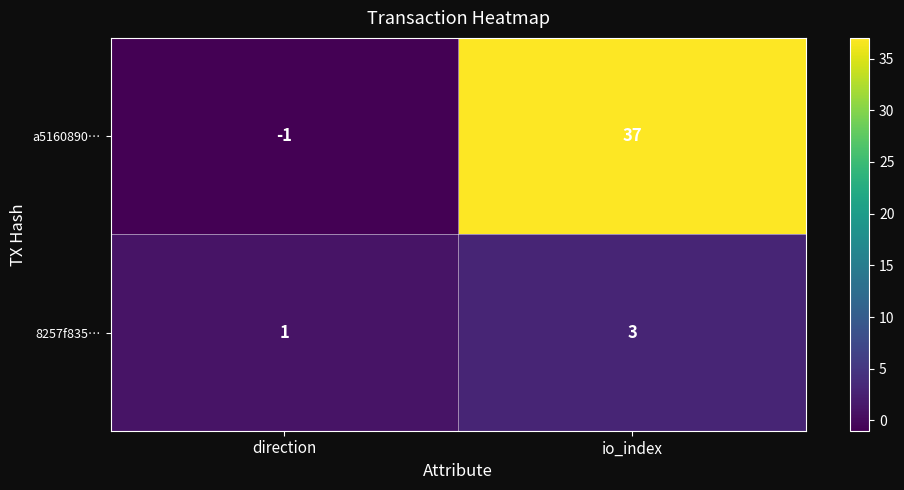

At which category does the chart reach its peak across all series?

io_index